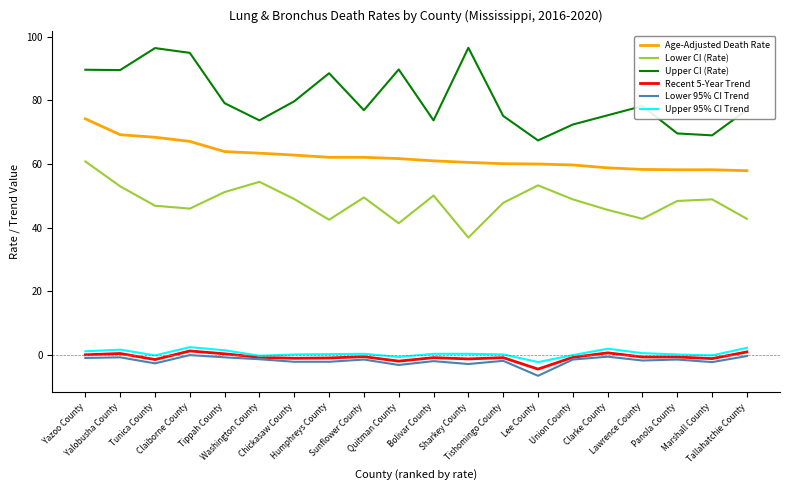

True or false: Upper CI (Rate) and Lower CI (Rate) intersect in this chart.

False